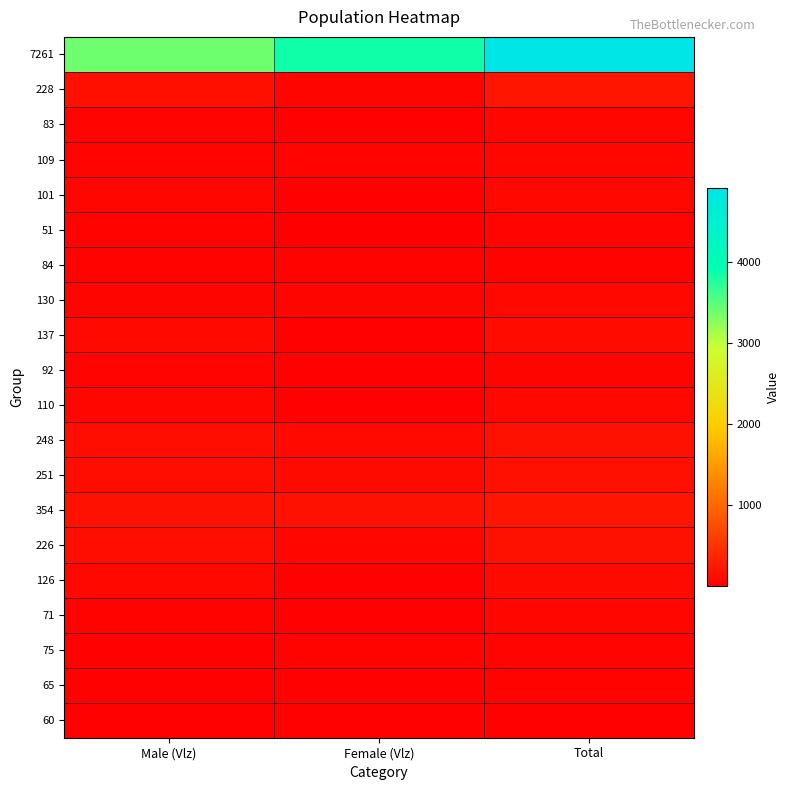

At Total, list the series in order from smallest to largest.

60, 65, 84, 75, 51, 92, 71, 83, 109, 101, 130, 110, 126, 137, 251, 248, 226, 354, 228, 7261